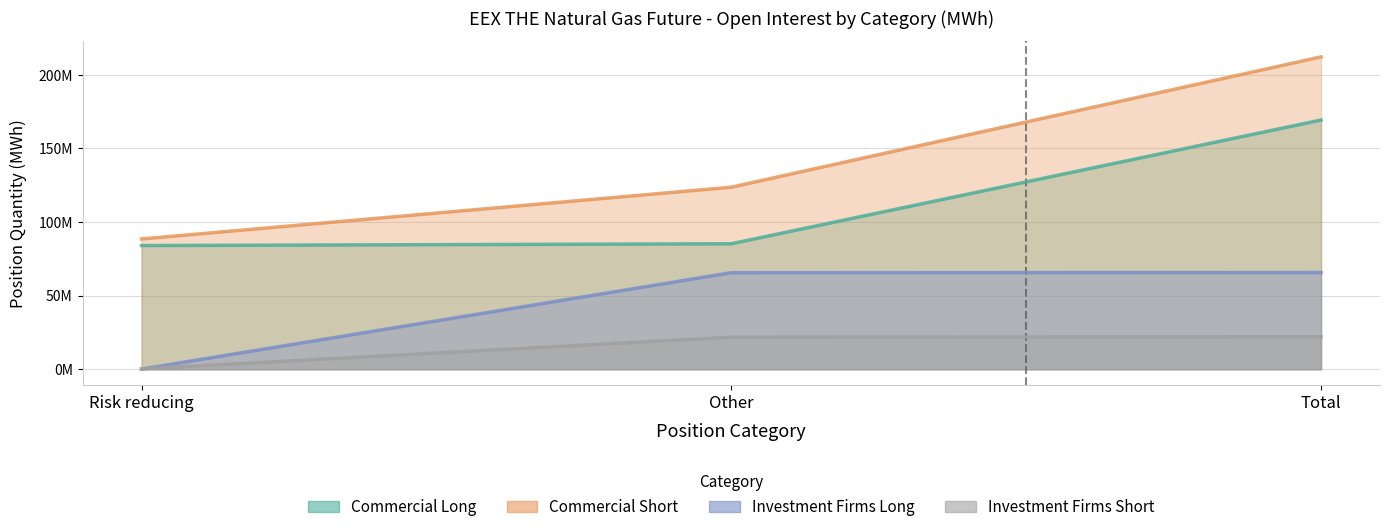

The Investment Firms Long series shows 102214 at Risk reducing. True or false?

True